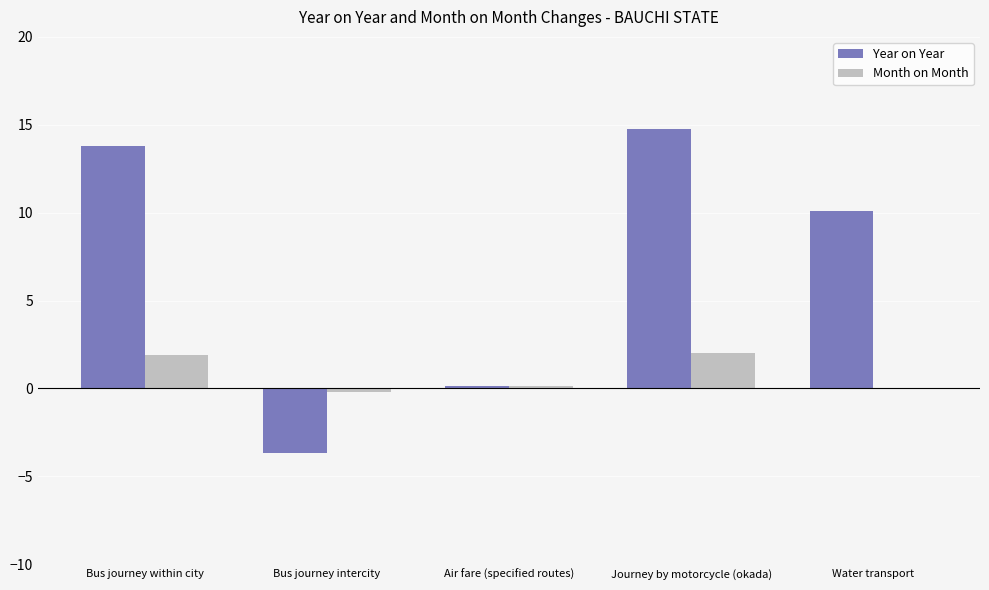

Reading right to left, transcribe all the data shown in this chart.

Year on Year: Water transport=10.1	Journey by motorcycle (okada)=14.8	Air fare (specified routes)=0.1	Bus journey intercity=-3.7	Bus journey within city=13.8
Month on Month: Water transport=0.0	Journey by motorcycle (okada)=2.0	Air fare (specified routes)=0.1	Bus journey intercity=-0.2	Bus journey within city=1.9